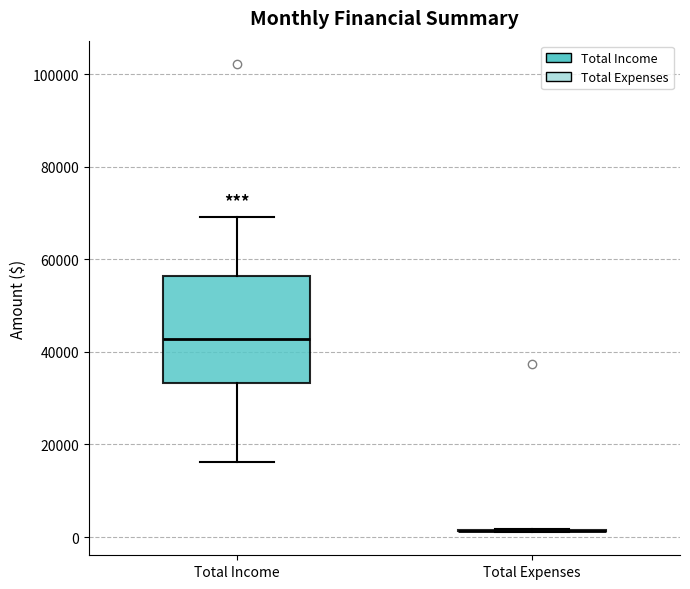

Reading left to right, read every box against the y-axis: the position of its median line, the range the box covers, and the ends of its whiskers. The values are not printed on the chart, so give them approximately, as read against the axis.

Total Income: median 42000, box 34000 to 56000, whiskers 16000 to 70000
Total Expenses: box collapsed to a line at 2000, whiskers 2000 to 2000